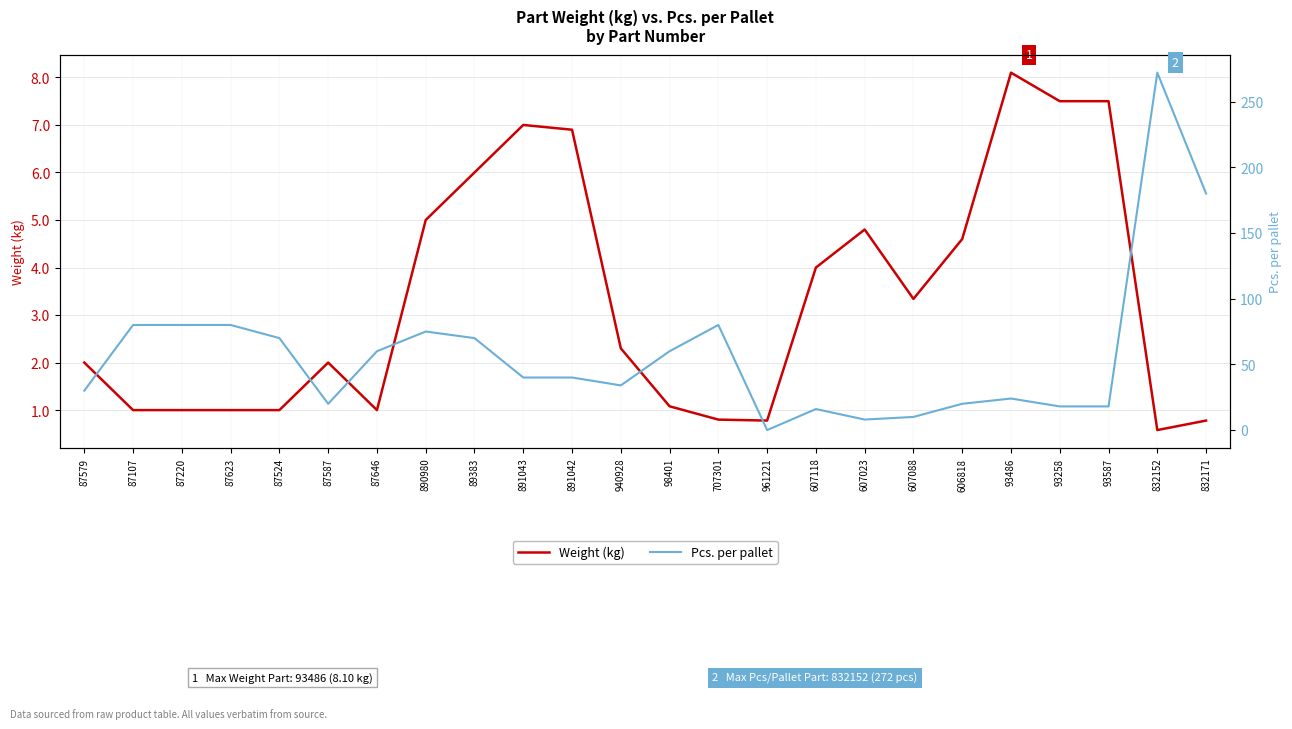

Reading left to right, list all the values displayed in this chart.

Weight (kg): 2.0	1.0	1.0	1.0	1.0	2.0	1.0	5.0	6.0	7.0	6.9	2.3	1.1	0.8	0.8	4.0	4.8	3.3	4.6	8.1	7.5	7.5	0.6	0.8
Pcs. per pallet: 30.0	80.0	80.0	80.0	70.0	20.0	60.0	75.0	70.0	40.0	40.0	34.0	60.0	80.0	0.0	16.0	8.0	10.0	20.0	24.0	18.0	18.0	272.0	180.0